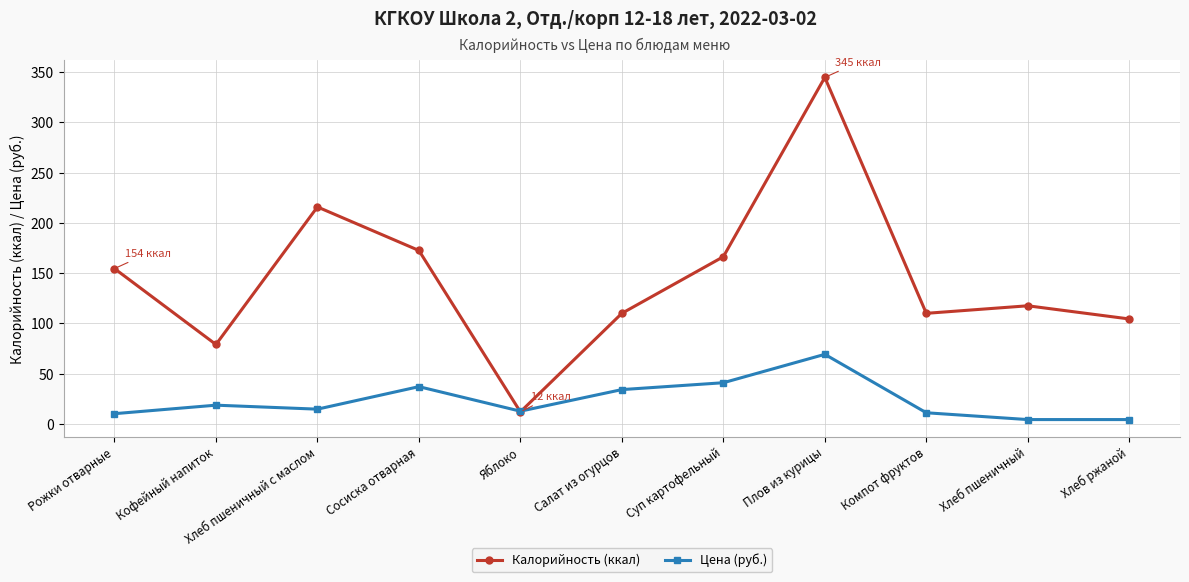

What is the difference between the second highest and minimum values in the Калорийность (ккал) series?

203.8